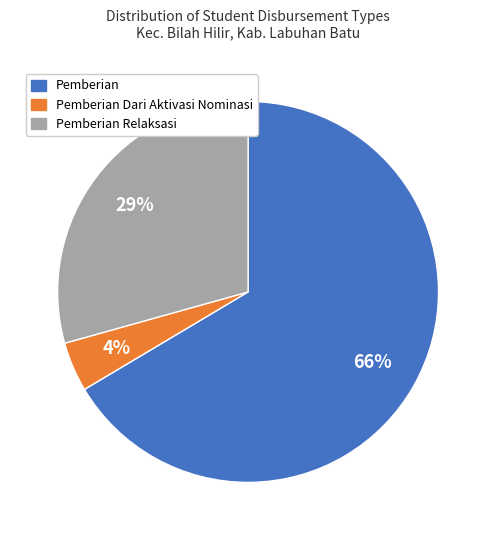

Is there a majority slice in this chart?

Yes